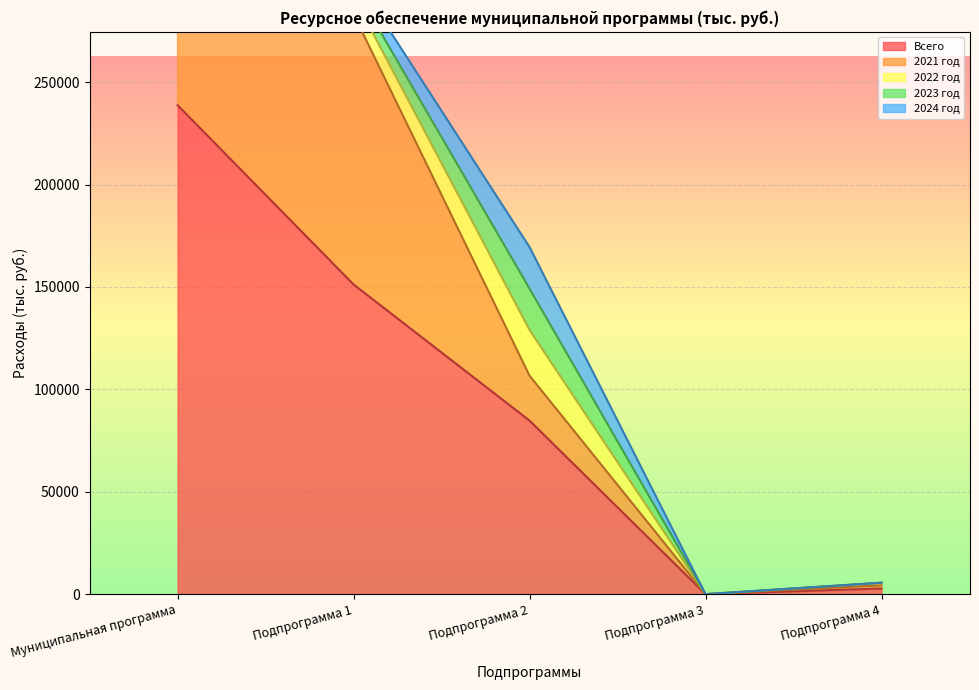

What is the label of the 4th point from the right?

Подпрограмма 1